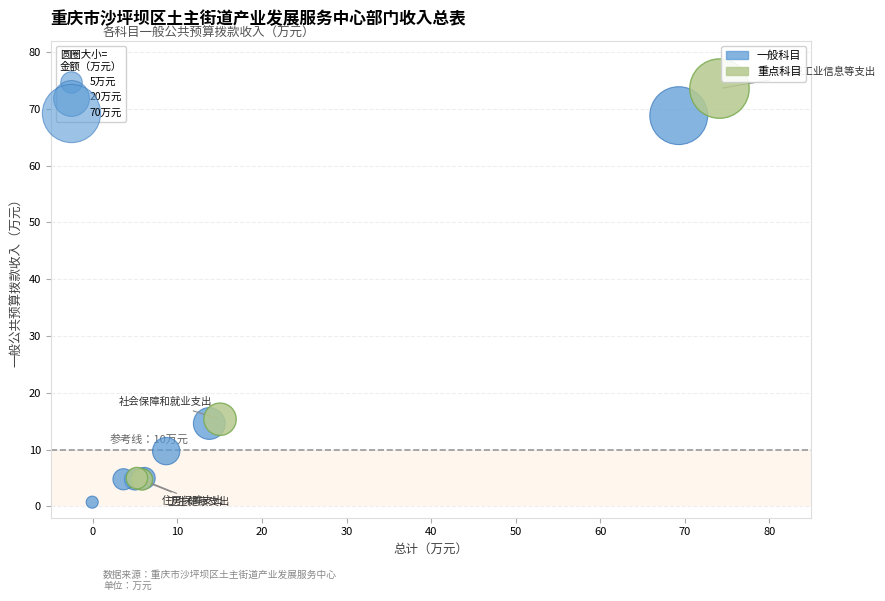

Which series reaches the minimum Y coordinate?

一般科目